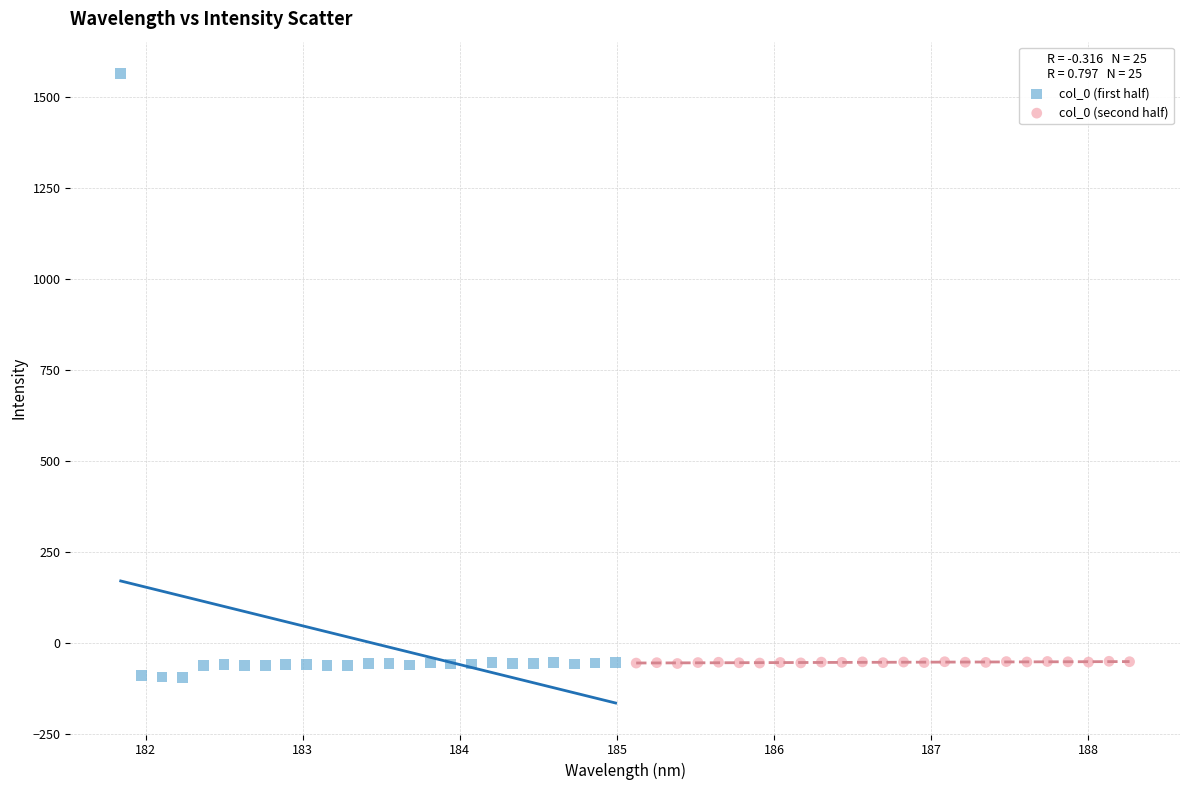

Which series contains the highest Y value?

col_0 (first half)